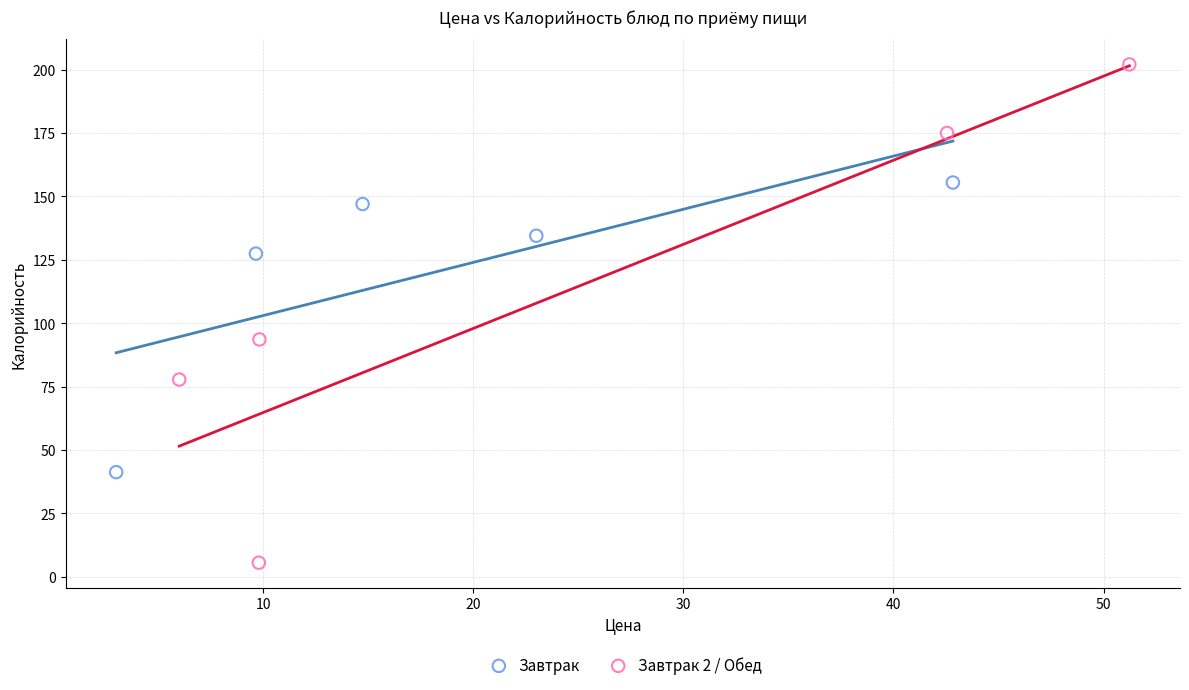

Which series has the widest spread of Y values?

Завтрак 2 / Обед